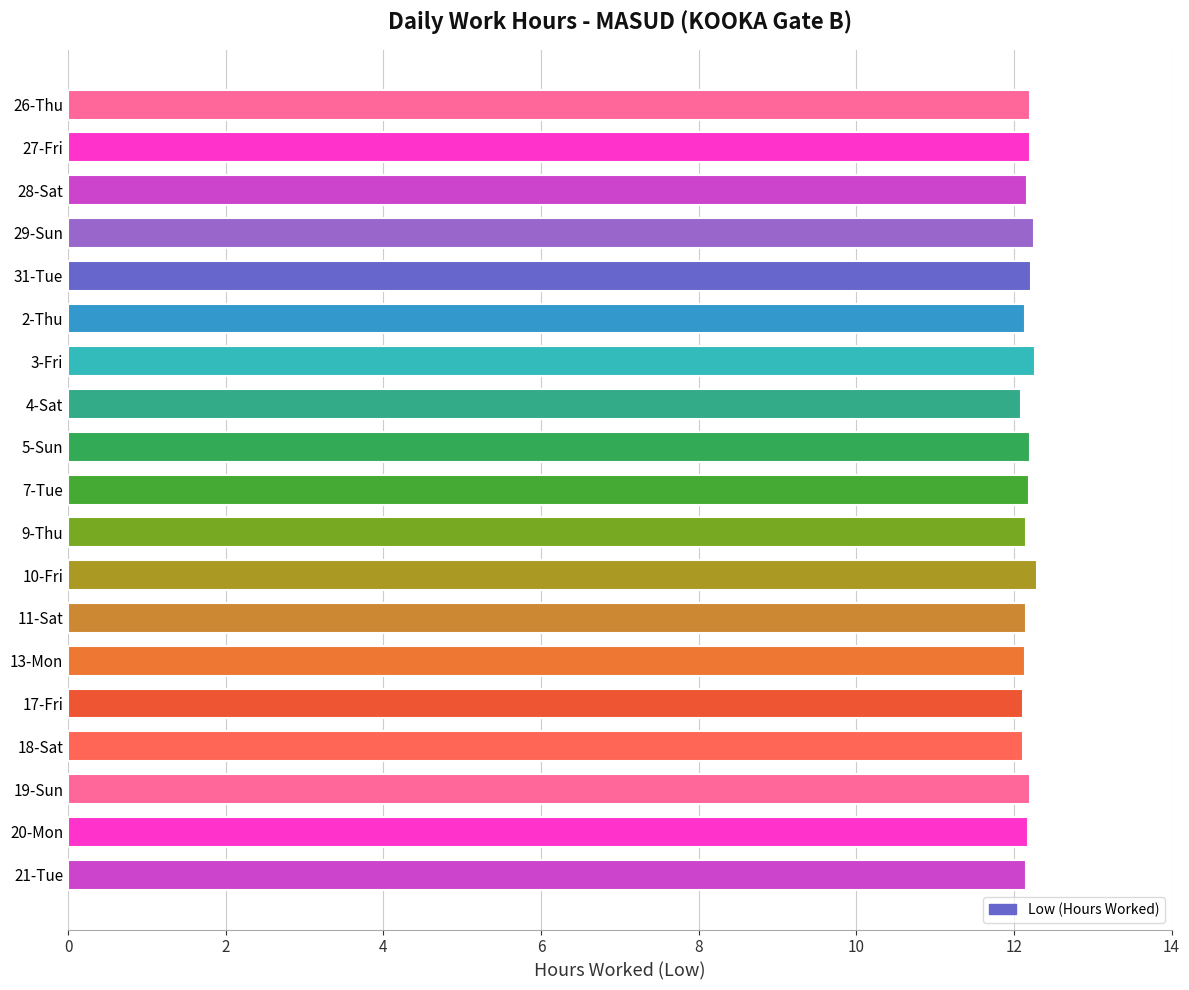

What is the average value?

12.2